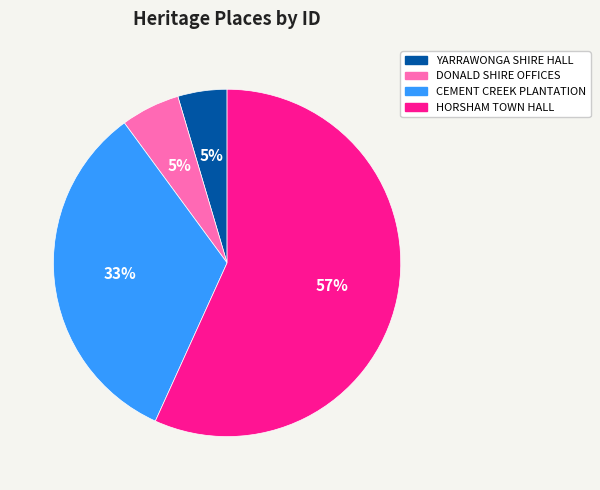

Do YARRAWONGA SHIRE HALL and HORSHAM TOWN HALL together represent more than half of the pie?

Yes